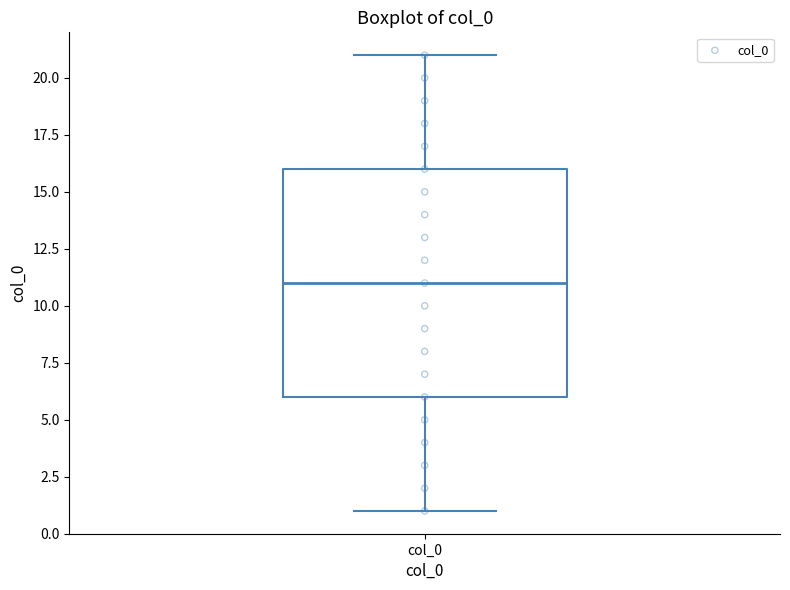

Read this box plot against the y-axis: the position of the median line, the range covered by the box, and the ends of both whiskers. The values are not printed on the chart, so give them approximately, as read against the axis.

median 11, box 6 to 16, whiskers 1 to 21